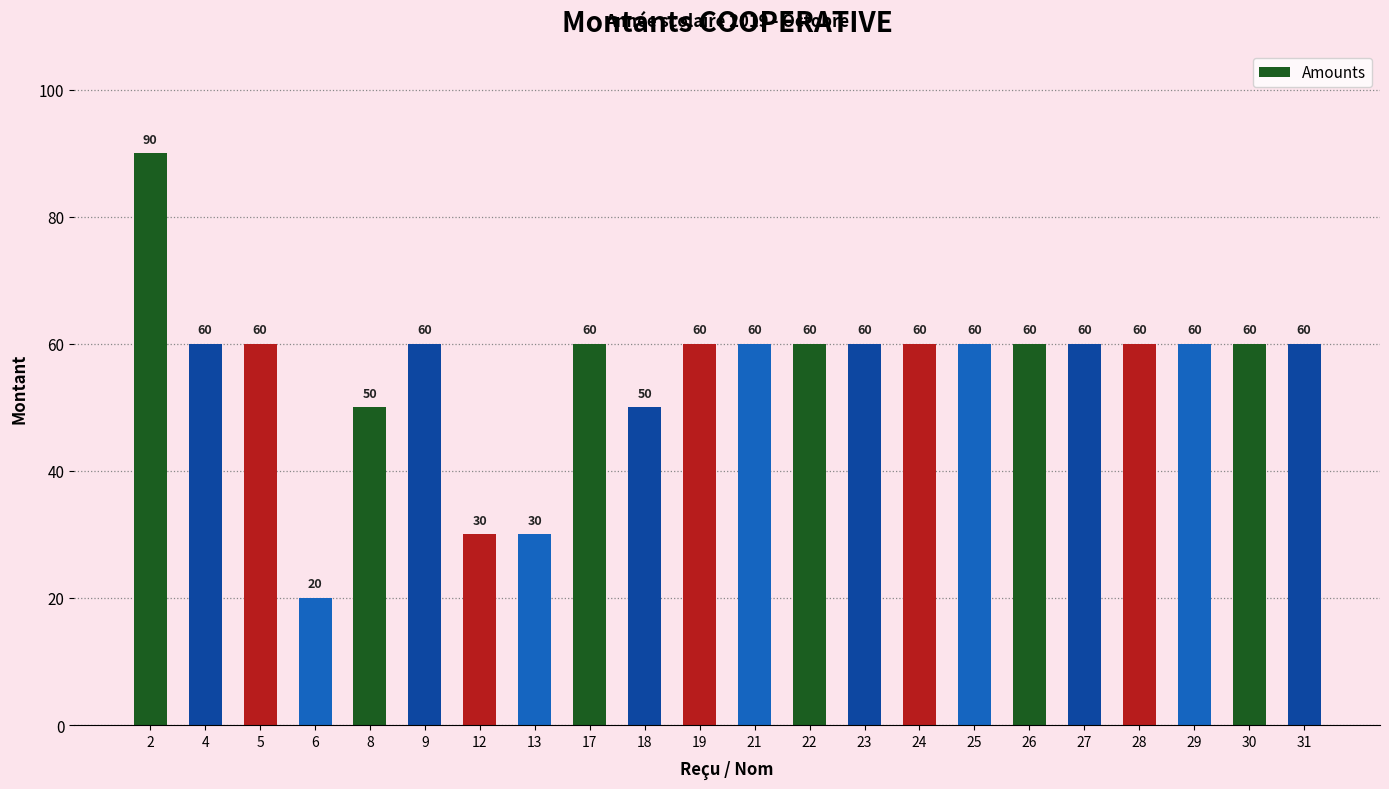

What is the value of the 10th bar from the left?

50